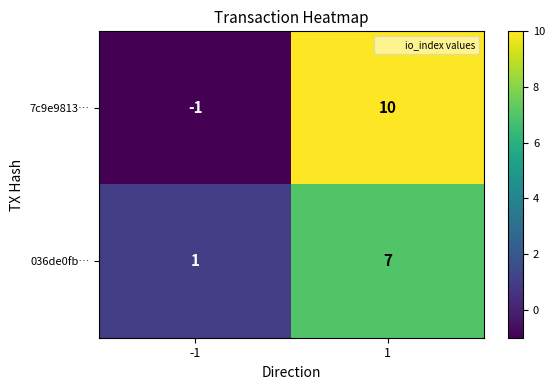

Rank the series at -1 from lowest to highest value.

7c9e9813…, 036de0fb…